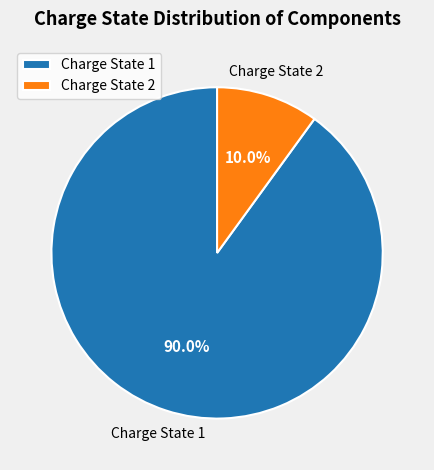

Which category has the smallest portion of the pie?

Charge State 2